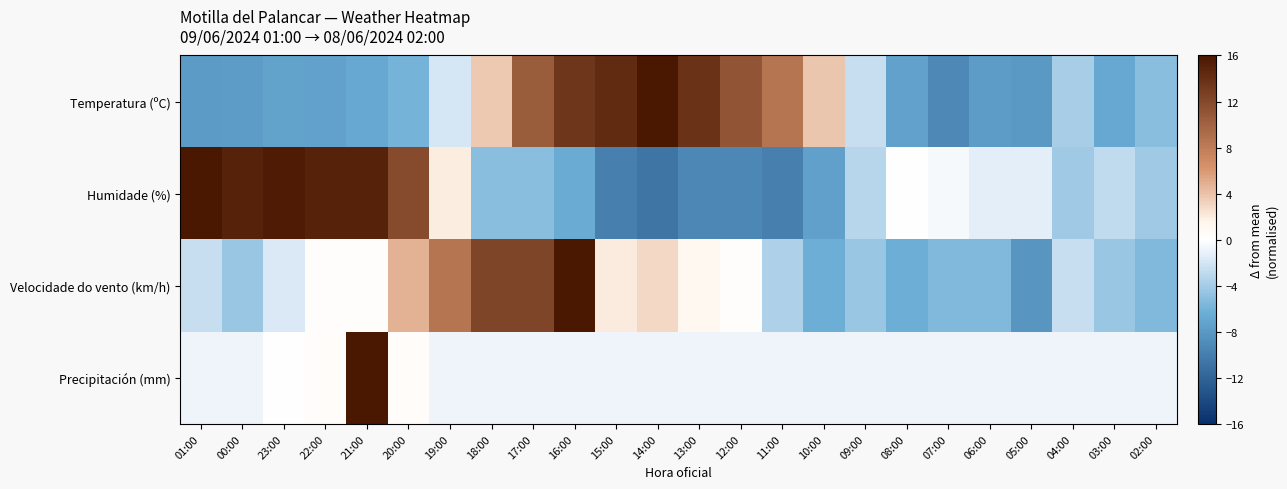

Which series has the largest range (max minus min)?

Humidade (%)